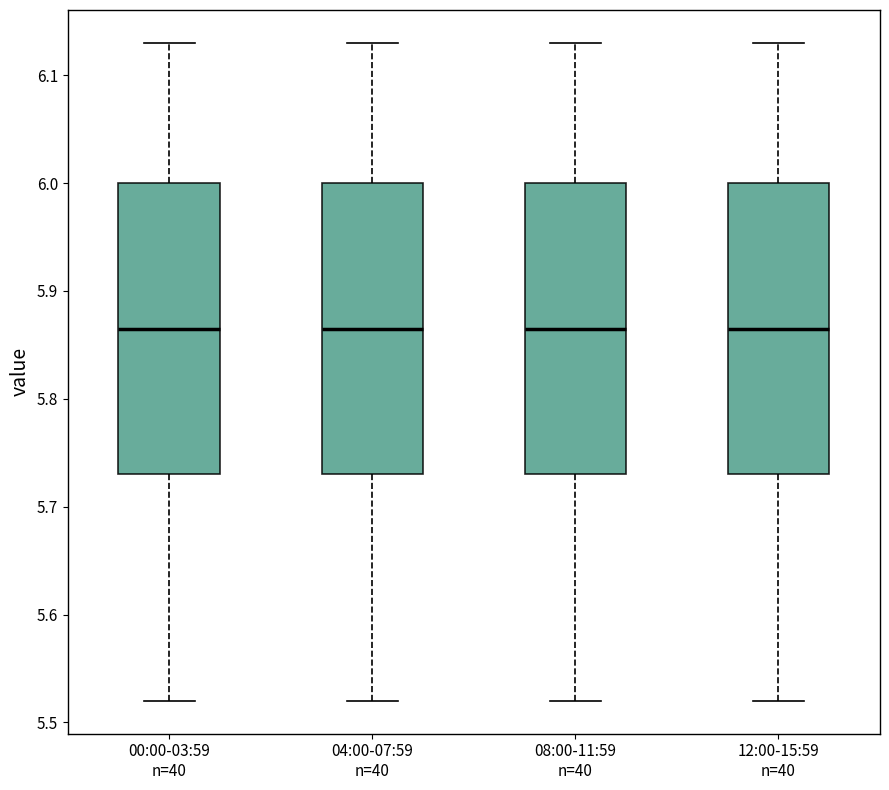

Reading left to right, transcribe this box plot: for each box, give where its median line is, the range the box spans, and where its two whiskers end, as read against the y-axis. The values are not printed on the chart, so give them approximately, as read against the axis.

00:00-03:59 n=40: median 5.87, box 5.73 to 6.00, whiskers 5.52 to 6.13
04:00-07:59 n=40: median 5.87, box 5.73 to 6.00, whiskers 5.52 to 6.13
08:00-11:59 n=40: median 5.87, box 5.73 to 6.00, whiskers 5.52 to 6.13
12:00-15:59 n=40: median 5.87, box 5.73 to 6.00, whiskers 5.52 to 6.13